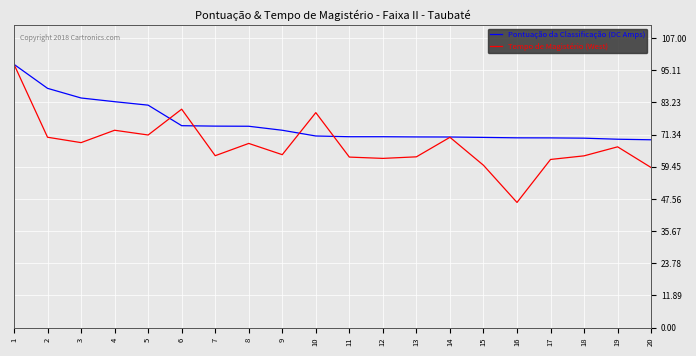

What is the maximum value for Pontuação da Classificação (DC Amps)?

97.3